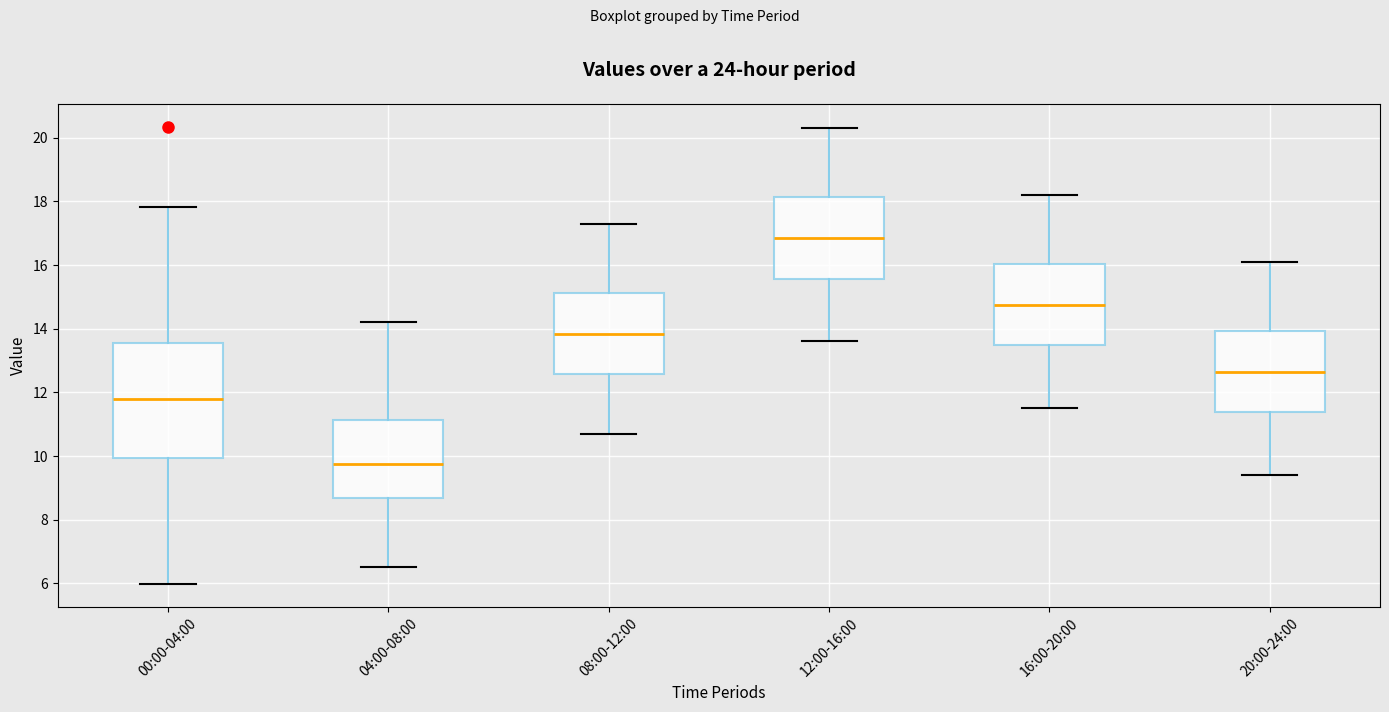

Comparing the boxes themselves (not the whiskers), which one is the tallest?

00:00-04:00